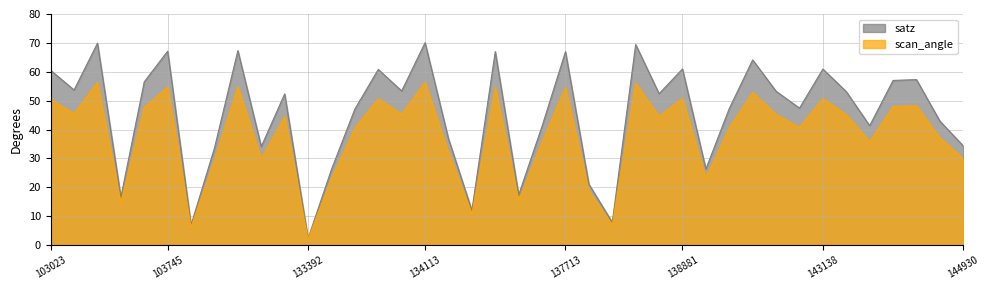

Reading left to right, list all the values displayed in this chart.

satz: 60.5	53.7	69.9	16.6	56.5	67.1	7.0	33.6	67.3	34.1	52.3	2.3	26.2	47.1	60.8	53.4	70.1	36.8	12.0	67.0	17.4	41.2	67.0	21.1	7.9	69.4	52.4	61.0	26.3	47.3	64.1	53.3	47.4	60.9	53.1	41.3	57.0	57.3	42.9	34.3
scan_angle: 50.4	45.5	56.3	14.7	47.6	54.7	6.2	29.3	54.8	29.8	44.5	2.1	23.0	40.5	50.6	45.3	56.4	32.1	10.6	54.6	15.3	35.7	54.6	18.6	7.0	56.0	44.6	50.8	23.1	40.6	52.8	45.2	40.7	50.7	45.1	35.8	48.0	48.2	37.1	30.0